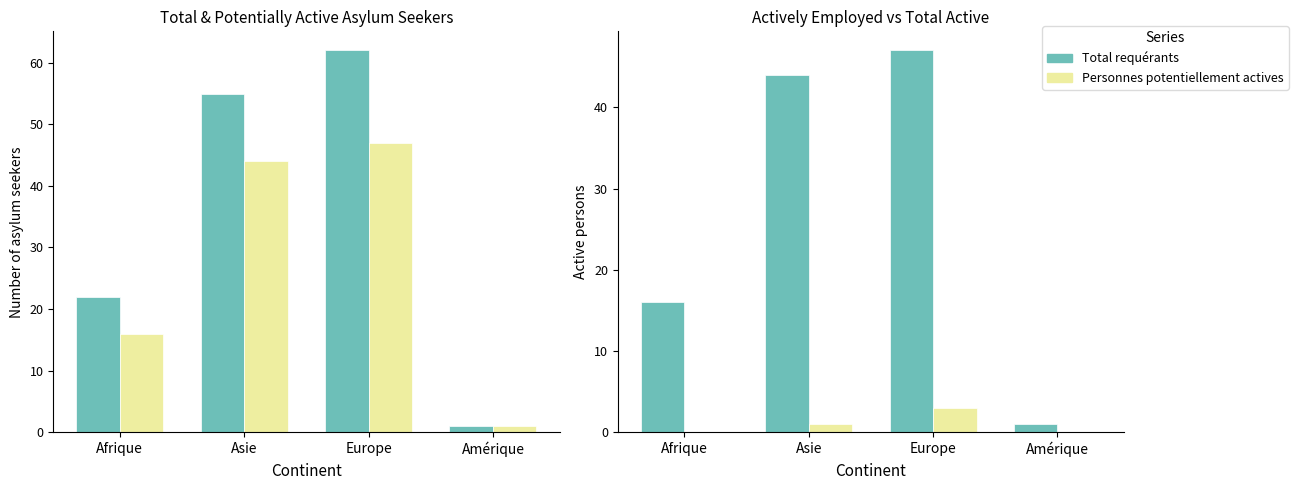

The value of Personnes actives (emploi) at Amérique is -2. True or false?

False